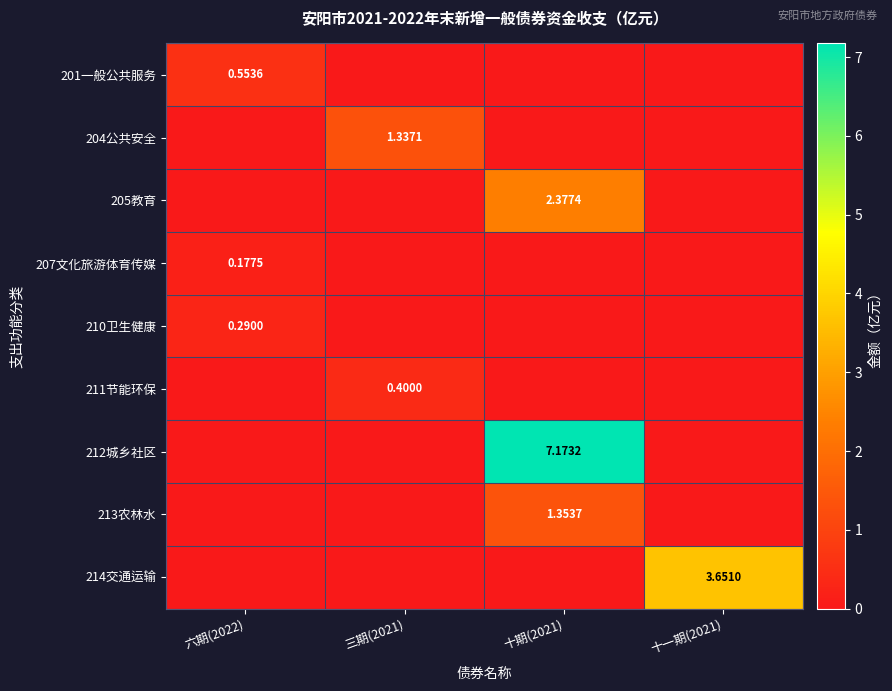

Is the value of 201一般公共服务 at 六期(2022) greater than the value of 214交通运输 at 十一期(2021)?

No